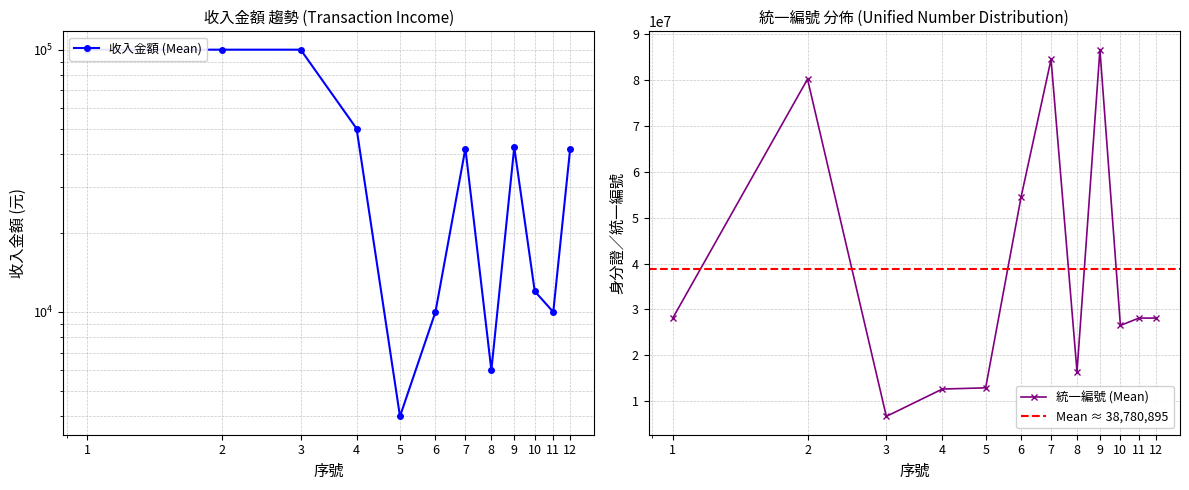

What is the minimum value for 統一編號 (Mean)?

6657608